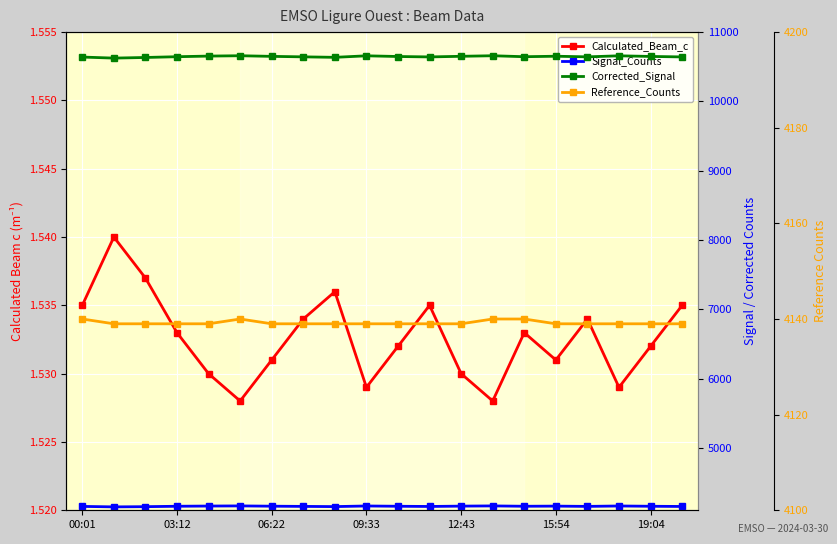

What is the minimum value for Reference_Counts?

4139.0